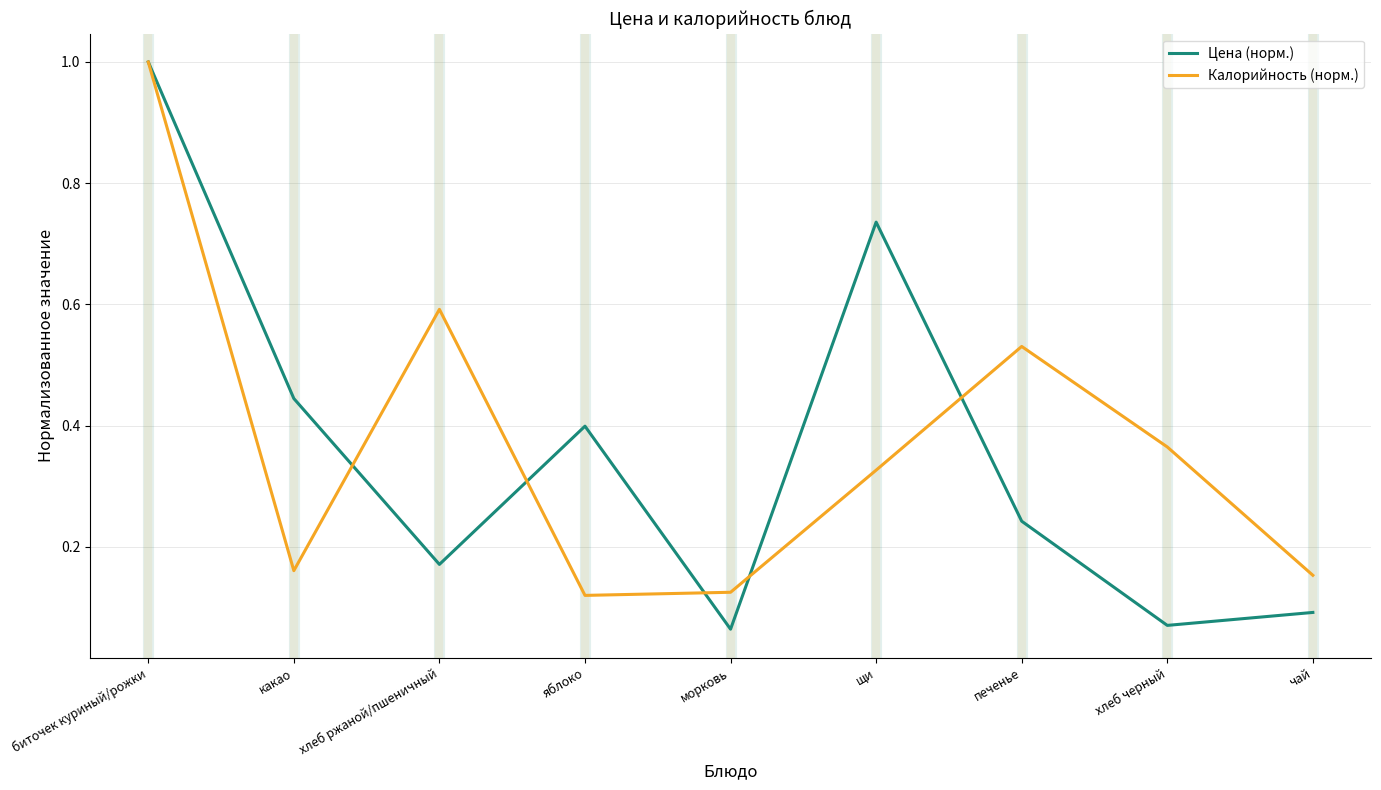

At which category is the sum across all series the highest?

биточек куриный/рожки